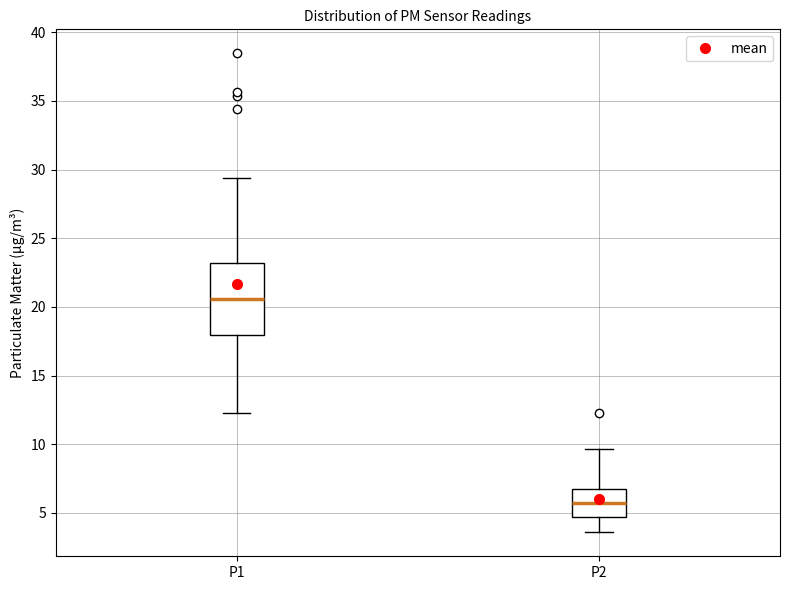

Which box's median line is the highest?

P1